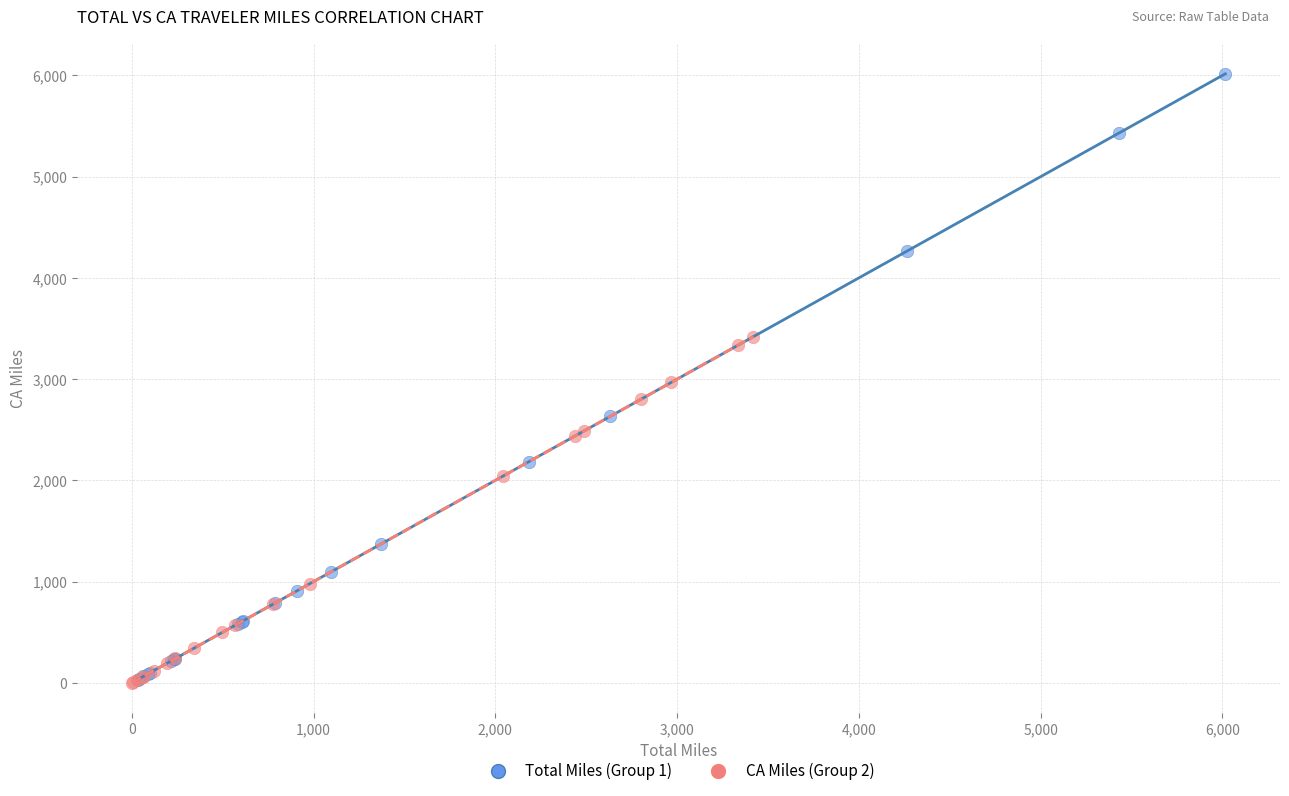

Which series has the largest Y range (max minus min)?

Total Miles (Group 1)